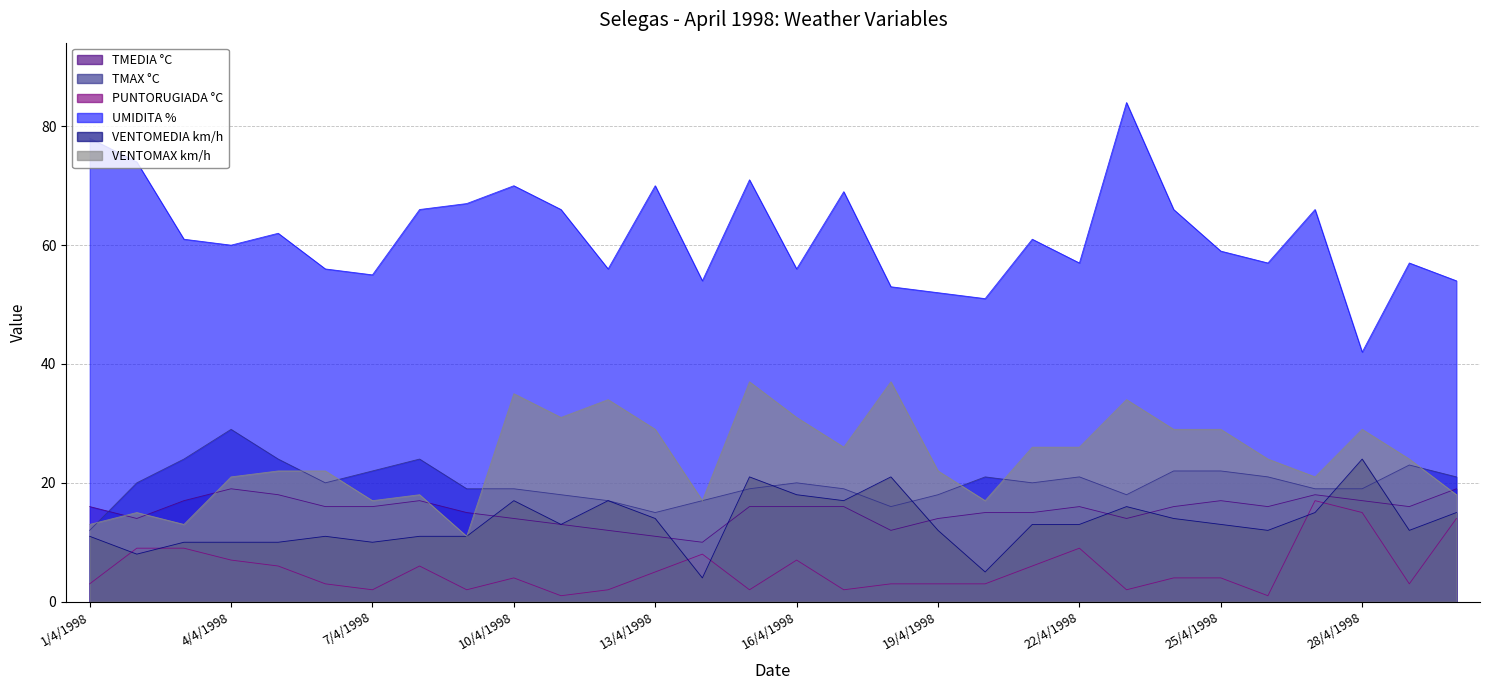

Which series has the largest range (max minus min)?

UMIDITA %